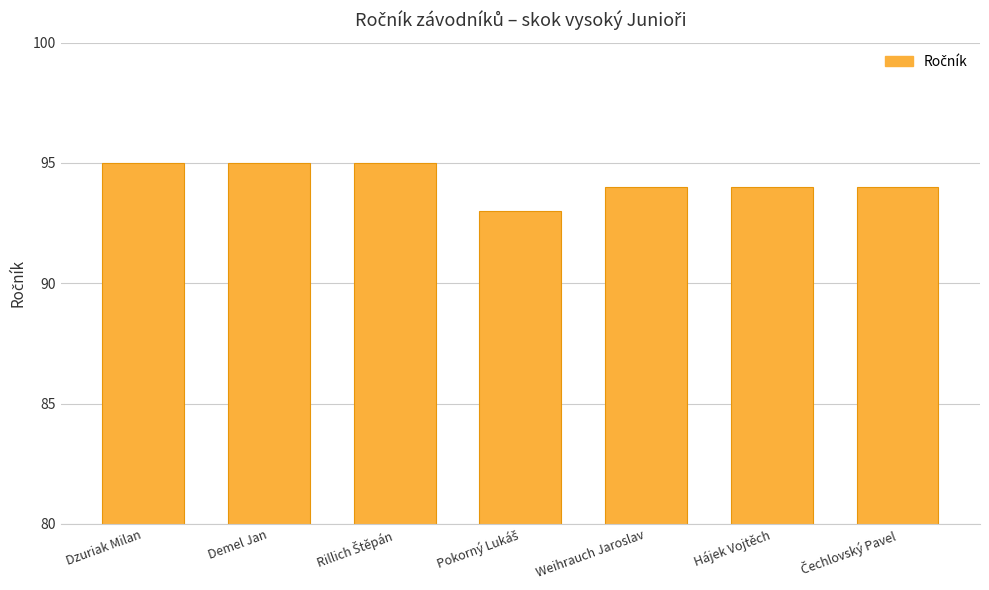

What is the difference between the maximum and second lowest values?

1